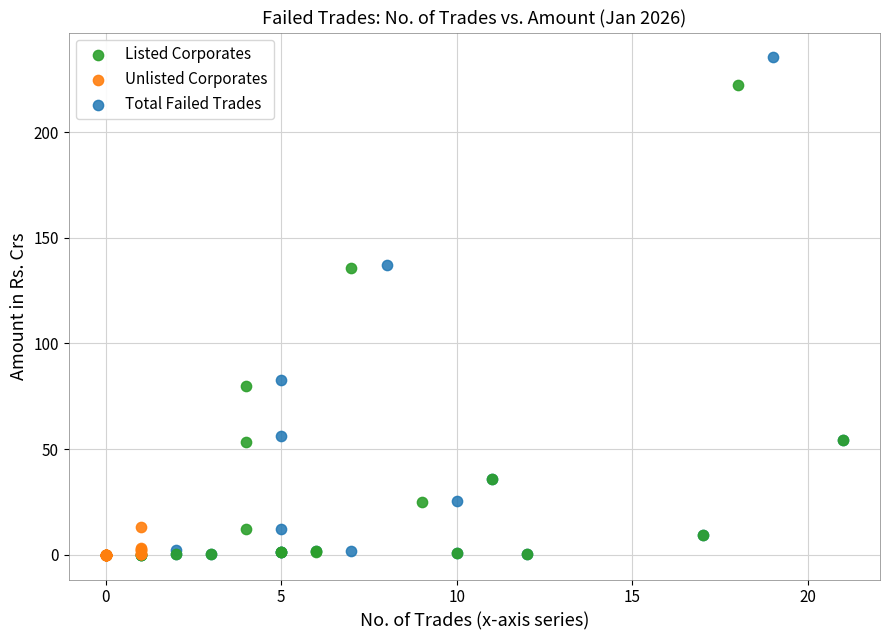

What are all the series names shown in the legend?

Listed Corporates, Unlisted Corporates, Total Failed Trades